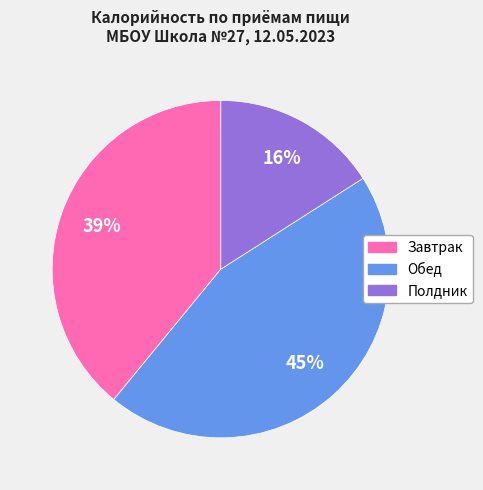

Is there a majority slice in this chart?

No